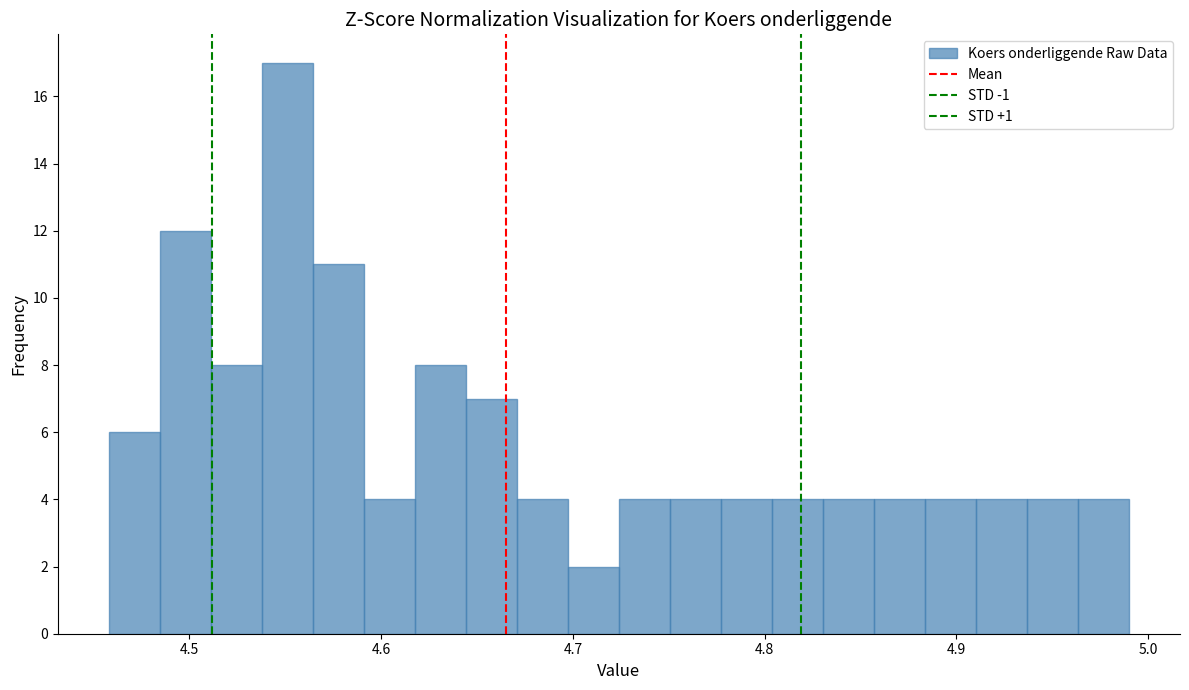

Around what value on the x-axis is the tallest bar? Give the approximate position of its centre, as read against the axis.

4.55